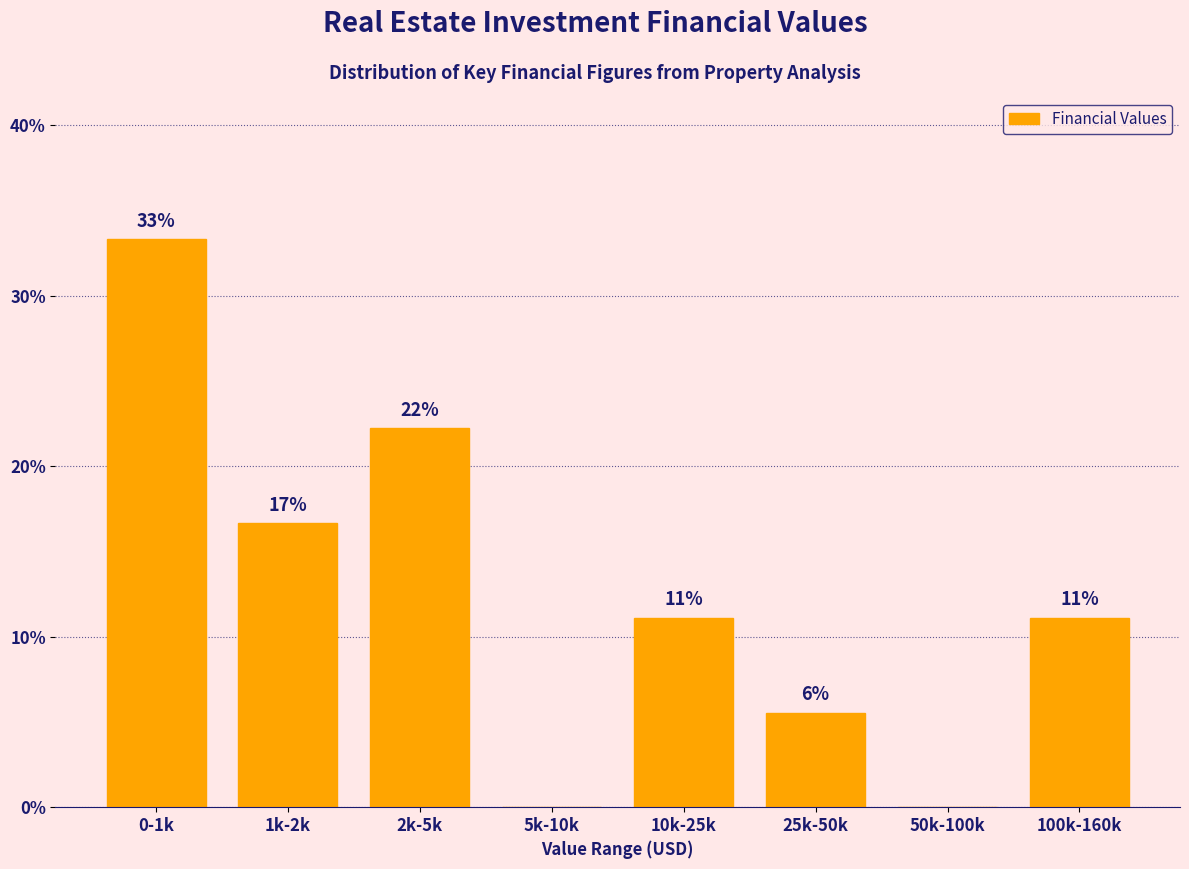

Are the bars horizontal?

No